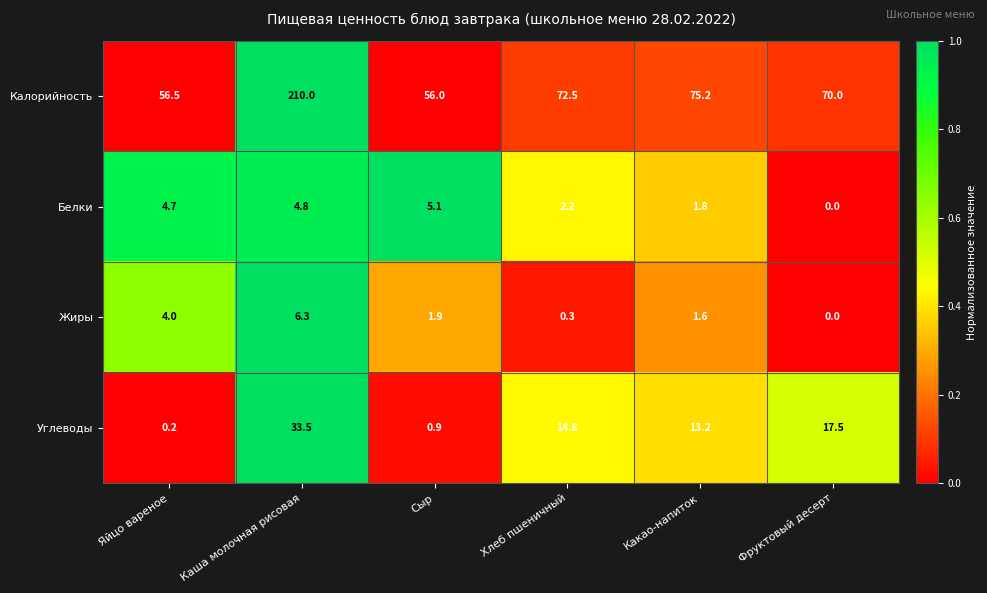

Which series has the largest range (max minus min)?

Калорийность